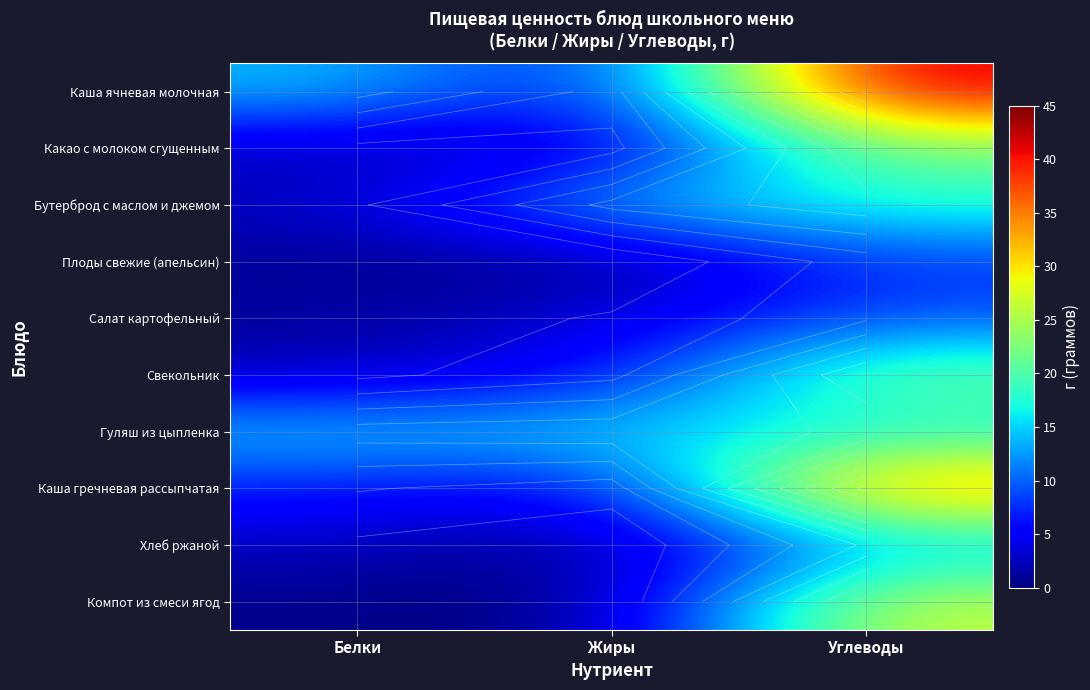

Rank the categories by Каша гречневая рассыпчатая value from highest to lowest.

Углеводы, Белки, Жиры